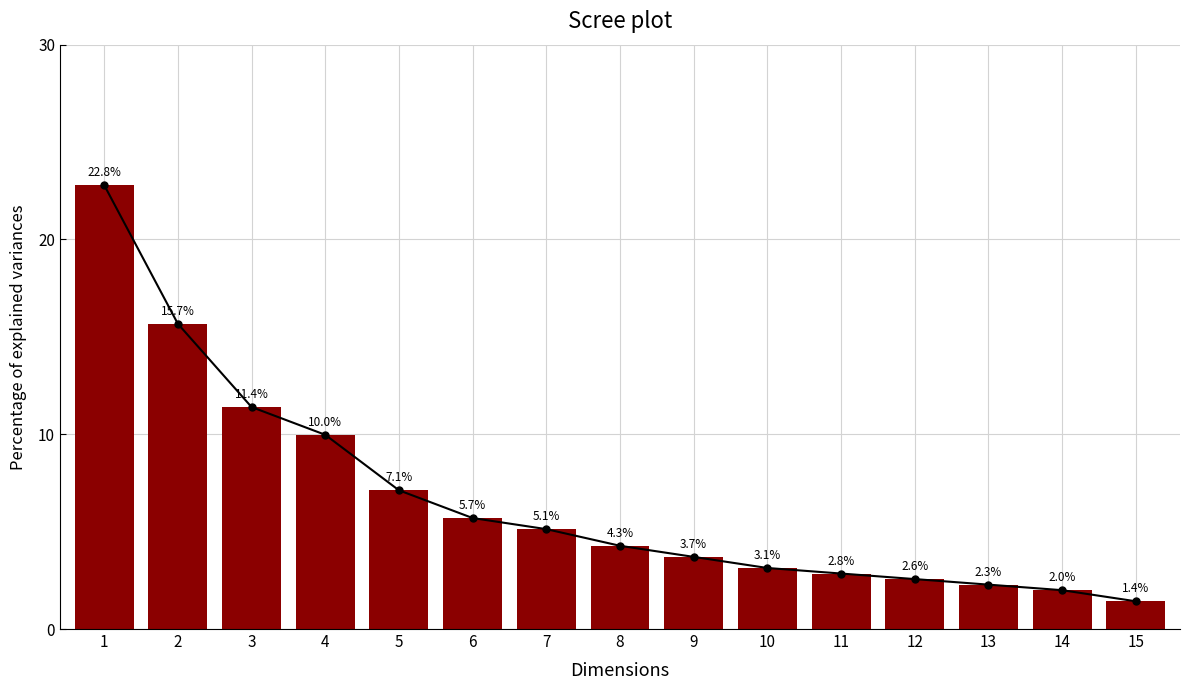

Is it true that Min equals 2.8 at 11?

True